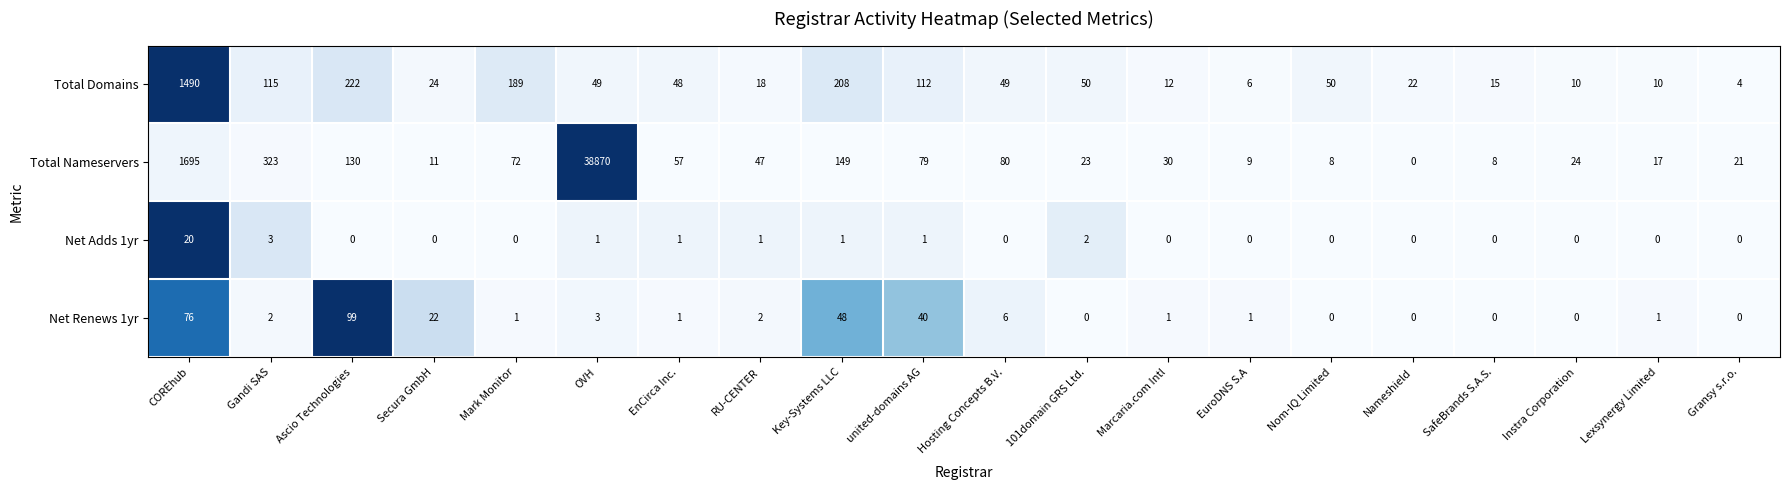

Which series has the widest spread of values?

Total Nameservers